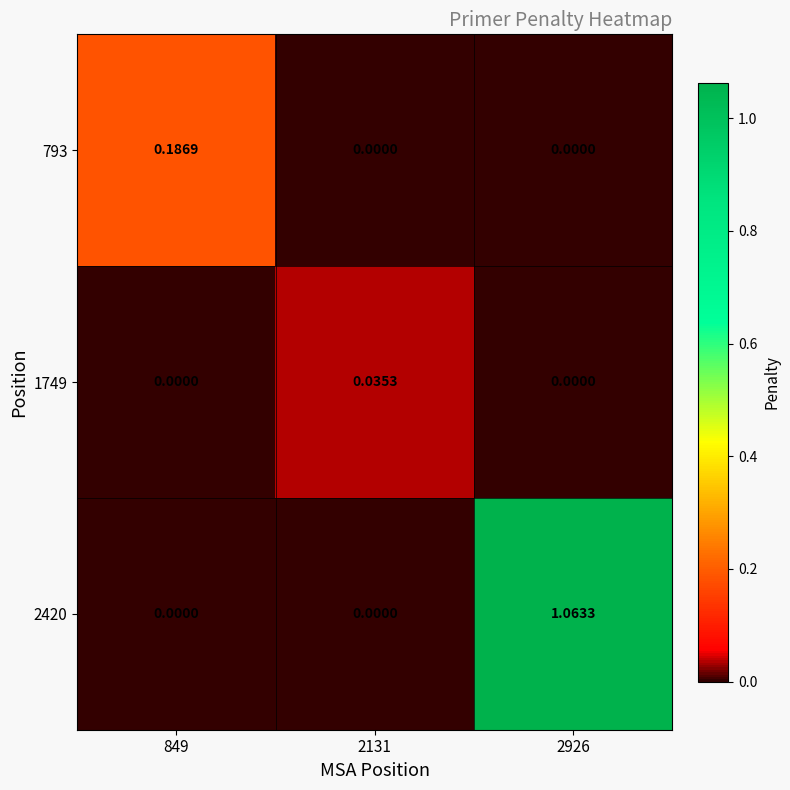

Is the value of 2420 at 2926 greater than the value of 793 at 849?

Yes